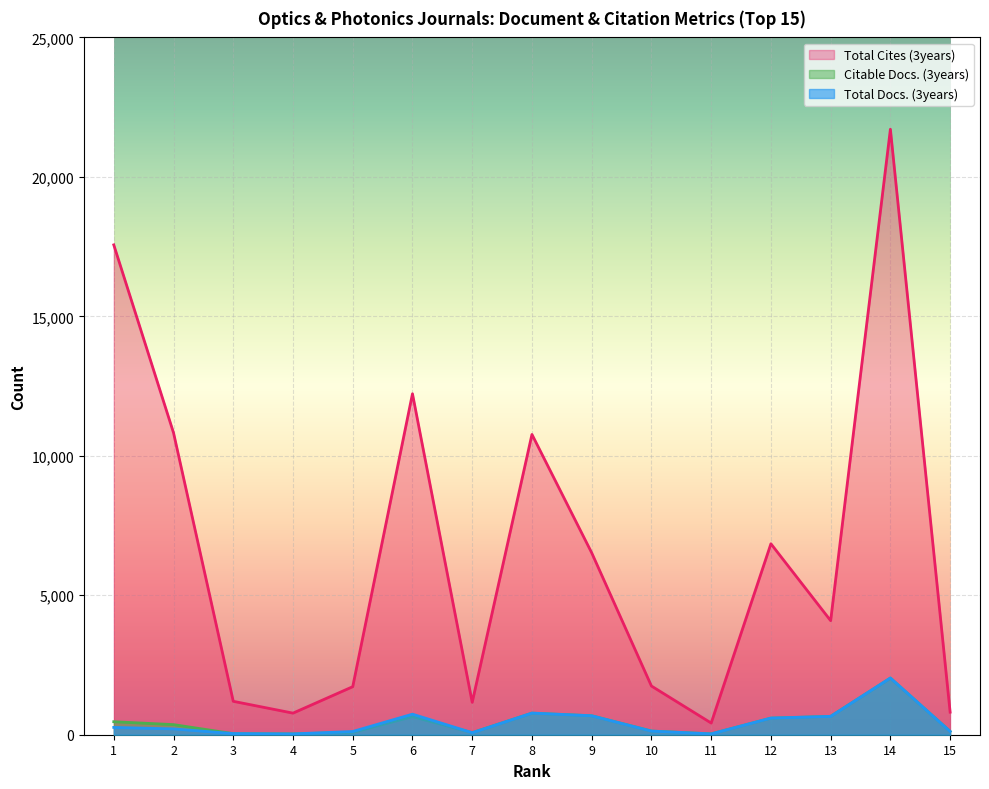

Where is the first local minimum for Total Docs. (3years)?

4